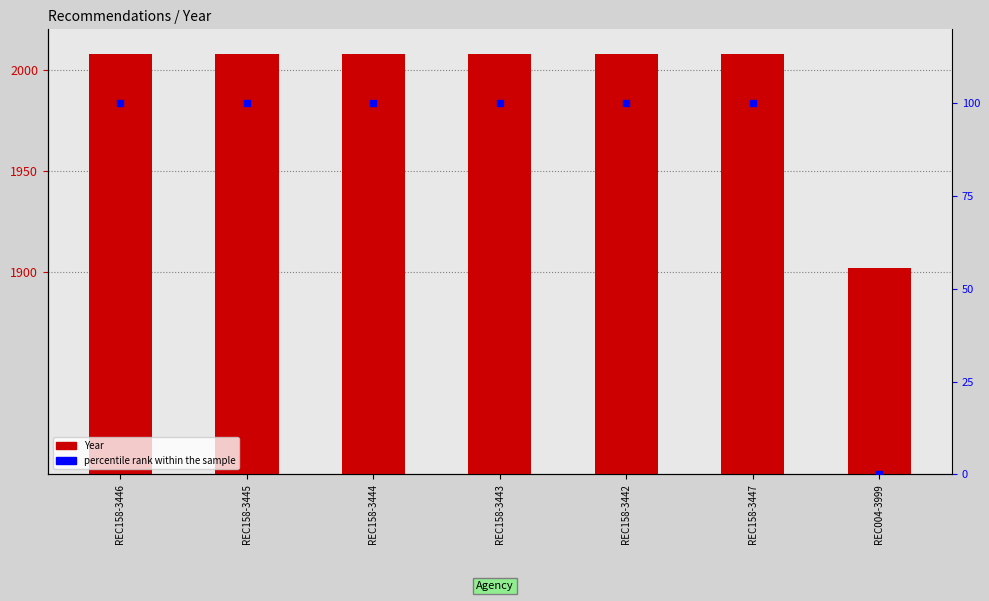

Which series reaches the minimum Y coordinate?

percentile rank within the sample